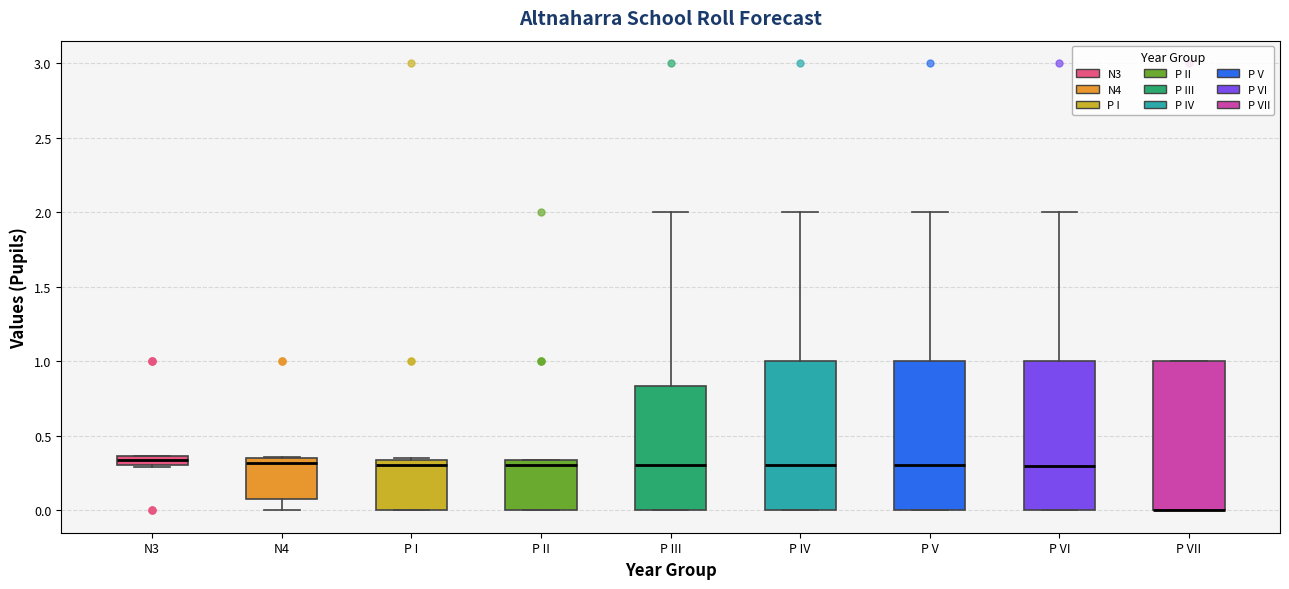

Where does the upper whisker of the box for P V end on the y-axis? The values are not printed on the chart, so give them approximately, as read against the axis.

2.00